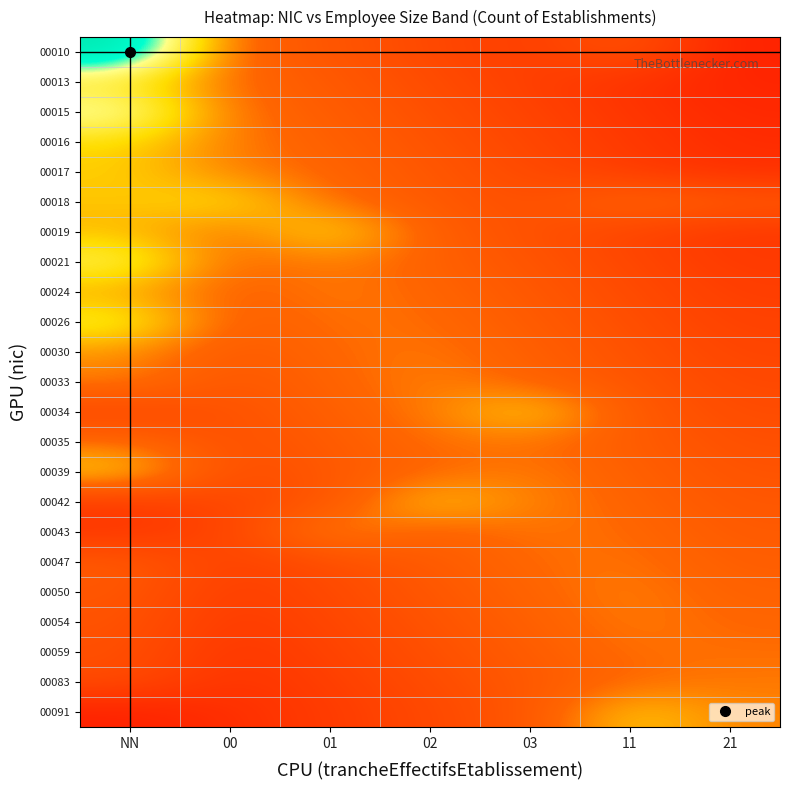

Reading left to right, transcribe all the data shown in this chart.

00010: NN=1.0	00=0.3	01=0.3	02=0.2	03=0.1	11=0.3	21=0.0
00013: NN=0.6	00=0.4	01=0.3	02=0.2	03=0.2	11=0.1	21=0.0
00015: NN=0.8	00=0.4	01=0.3	02=0.2	03=0.2	11=0.1	21=0.0
00016: NN=0.5	00=0.4	01=0.3	02=0.3	03=0.2	11=0.1	21=0.1
00017: NN=0.5	00=0.4	01=0.3	02=0.3	03=0.2	11=0.1	21=0.1
00018: NN=0.5	00=0.6	01=0.4	02=0.3	03=0.2	11=0.4	21=0.3
00019: NN=0.5	00=0.4	01=0.6	02=0.3	03=0.2	11=0.2	21=0.1
00021: NN=0.7	00=0.3	01=0.4	02=0.3	03=0.3	11=0.2	21=0.1
00024: NN=0.5	00=0.3	01=0.4	02=0.3	03=0.3	11=0.2	21=0.1
00026: NN=0.6	00=0.3	01=0.4	02=0.4	03=0.3	11=0.2	21=0.2
00030: NN=0.4	00=0.3	01=0.4	02=0.4	03=0.3	11=0.2	21=0.2
00033: NN=0.4	00=0.3	01=0.3	02=0.4	03=0.3	11=0.3	21=0.2
00034: NN=0.2	00=0.2	01=0.3	02=0.4	03=0.6	11=0.3	21=0.2
00035: NN=0.4	00=0.2	01=0.3	02=0.4	03=0.4	11=0.3	21=0.2
00039: NN=0.5	00=0.2	01=0.3	02=0.3	03=0.4	11=0.3	21=0.3
00042: NN=0.1	00=0.2	01=0.3	02=0.5	03=0.4	11=0.3	21=0.3
00043: NN=0.1	00=0.2	01=0.4	02=0.3	03=0.4	11=0.4	21=0.3
00047: NN=0.3	00=0.2	01=0.2	02=0.3	03=0.4	11=0.4	21=0.3
00050: NN=0.3	00=0.1	01=0.2	02=0.3	03=0.3	11=0.4	21=0.3
00054: NN=0.3	00=0.1	01=0.2	02=0.3	03=0.3	11=0.4	21=0.3
00059: NN=0.2	00=0.1	01=0.2	02=0.2	03=0.3	11=0.4	21=0.4
00083: NN=0.2	00=0.1	01=0.2	02=0.2	03=0.3	11=0.4	21=0.4
00091: NN=0.0	00=0.1	01=0.1	02=0.2	03=0.3	11=0.5	21=0.4